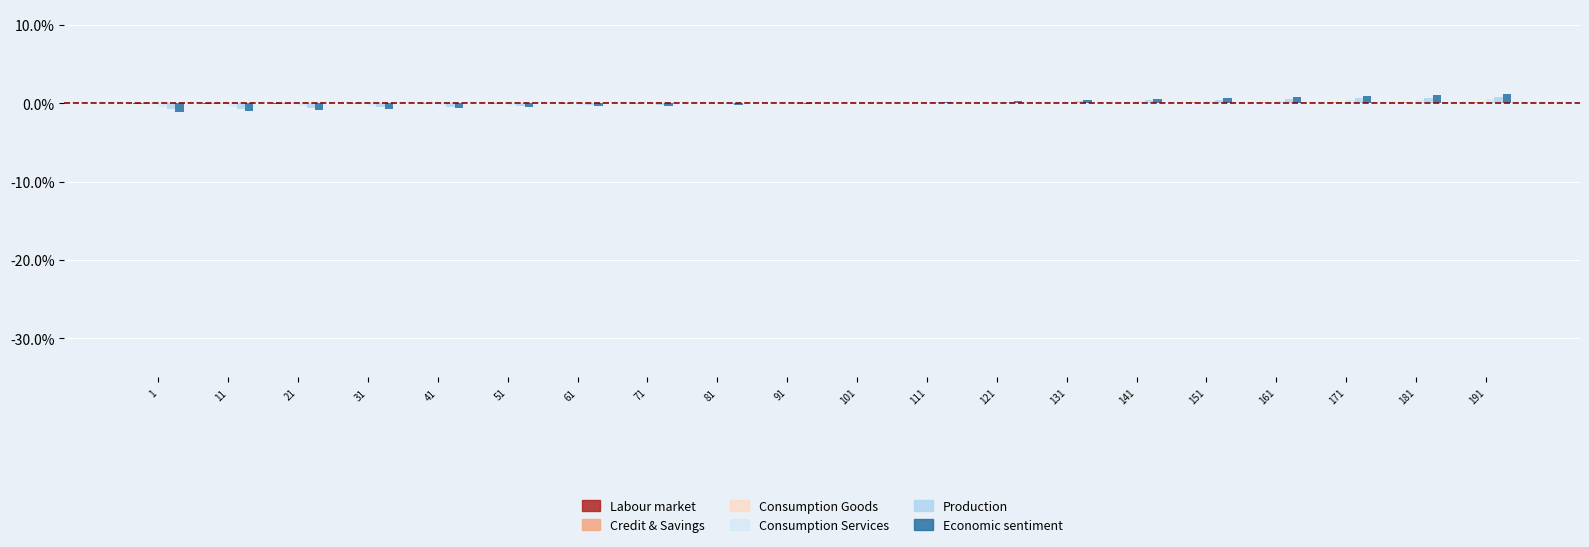

What is the maximum value shown in the chart?

1.1